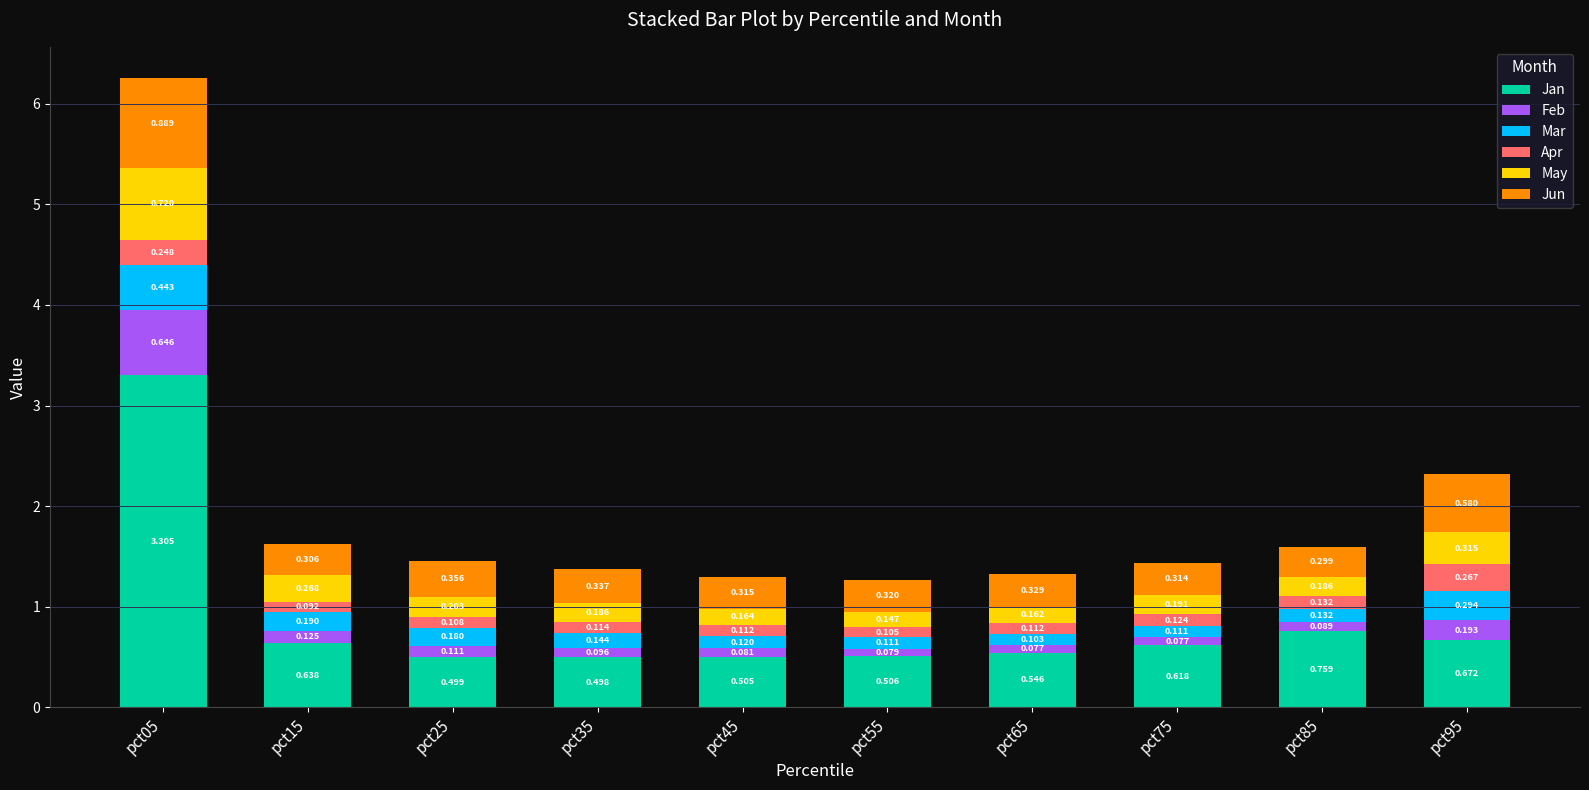

Rank the series by their maximum value, from highest to lowest.

Jan, Jun, May, Feb, Mar, Apr